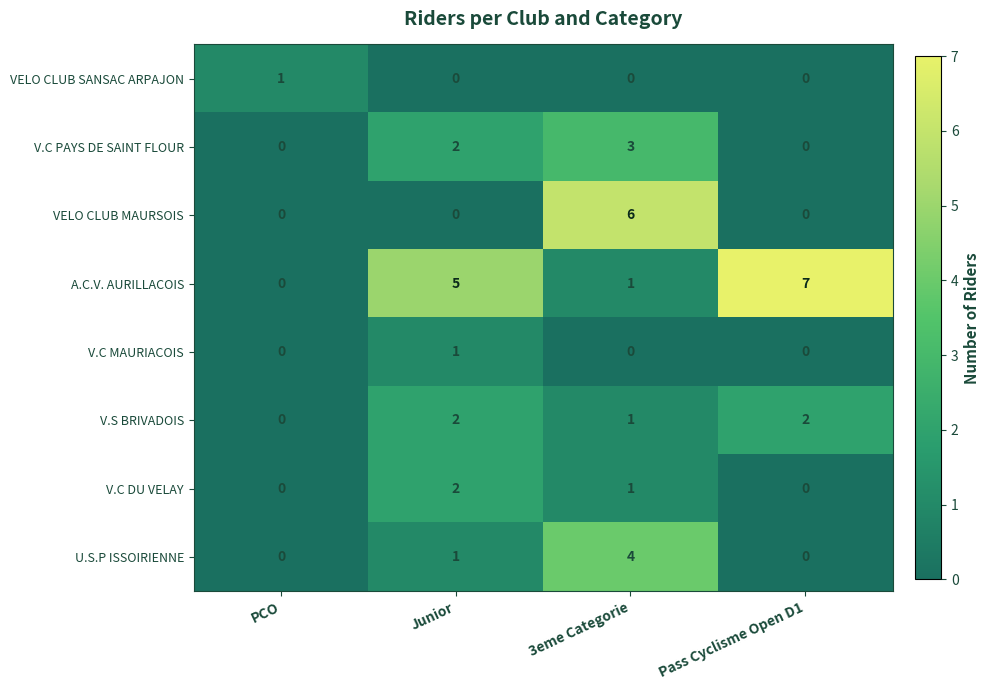

How many data points does each series have?

4